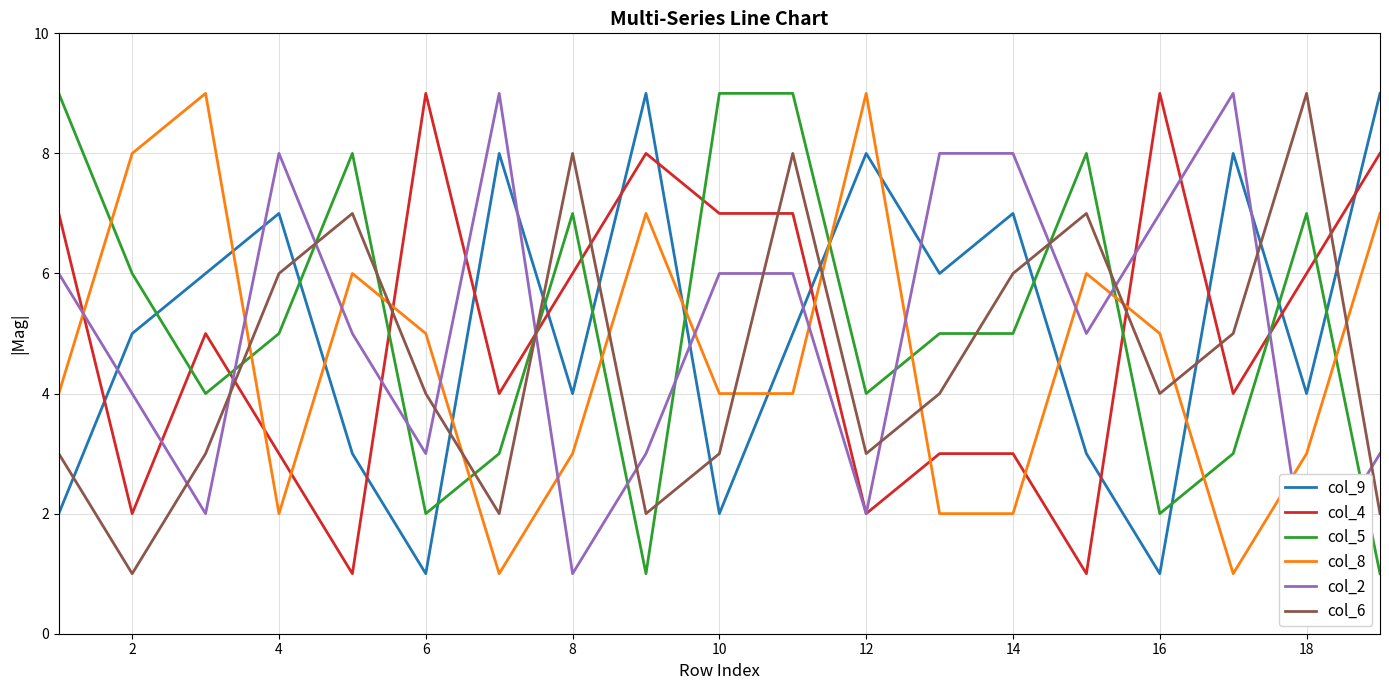

The value of col_8 at 18 is 2. True or false?

False